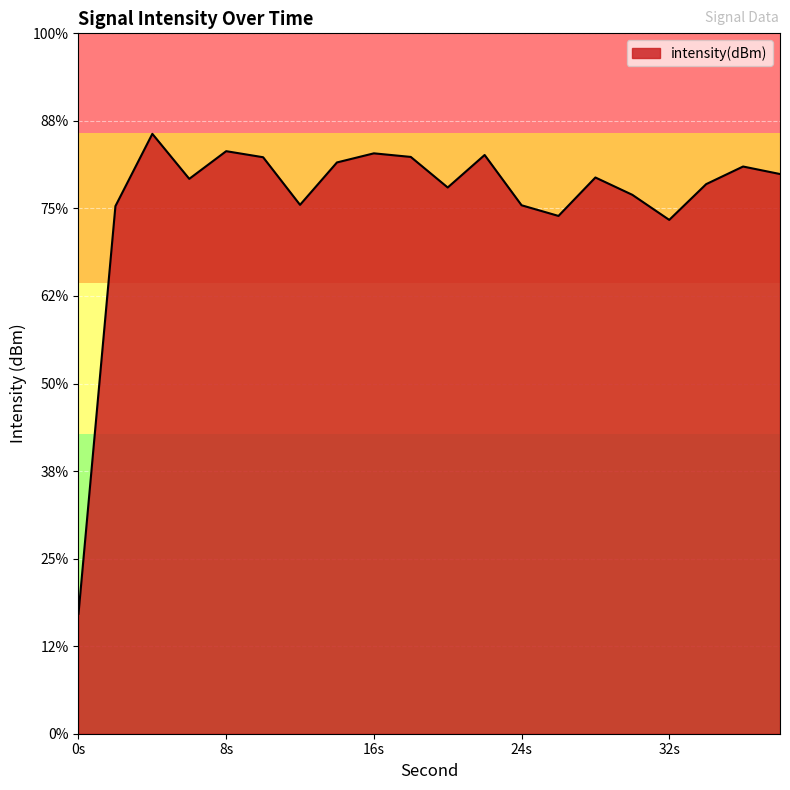

The value at 14 is -216.0. True or false?

False